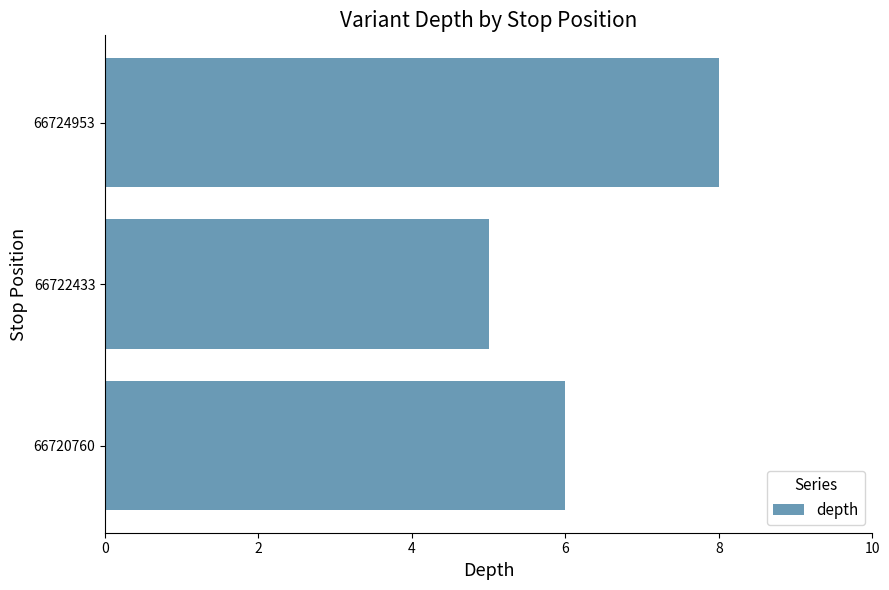

What is the average value?

6